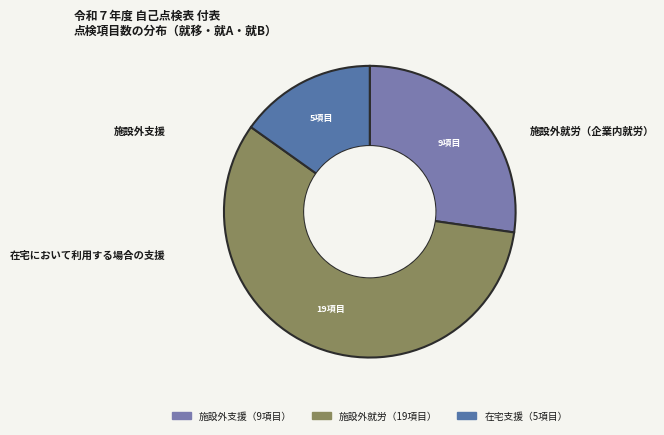

The 施設外支援 slice represents 38% of the pie. True or false?

False